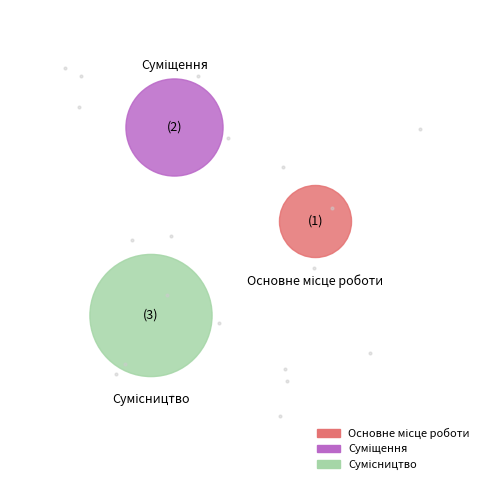

What is the largest slice in the pie chart?

Сумісництво